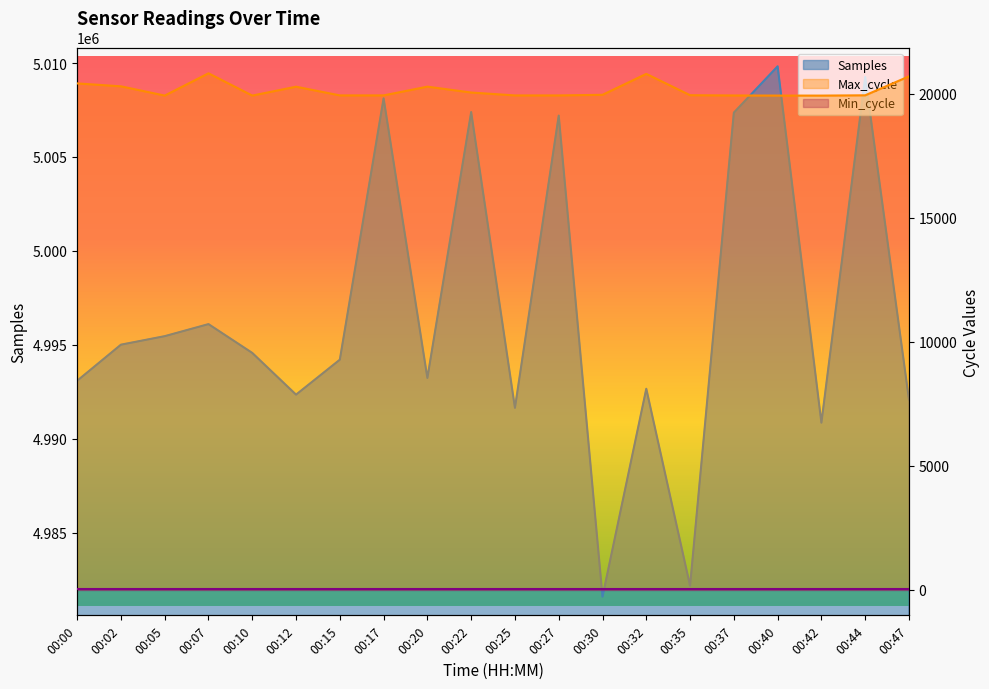

At which category does the chart reach its peak across all series?

00:40